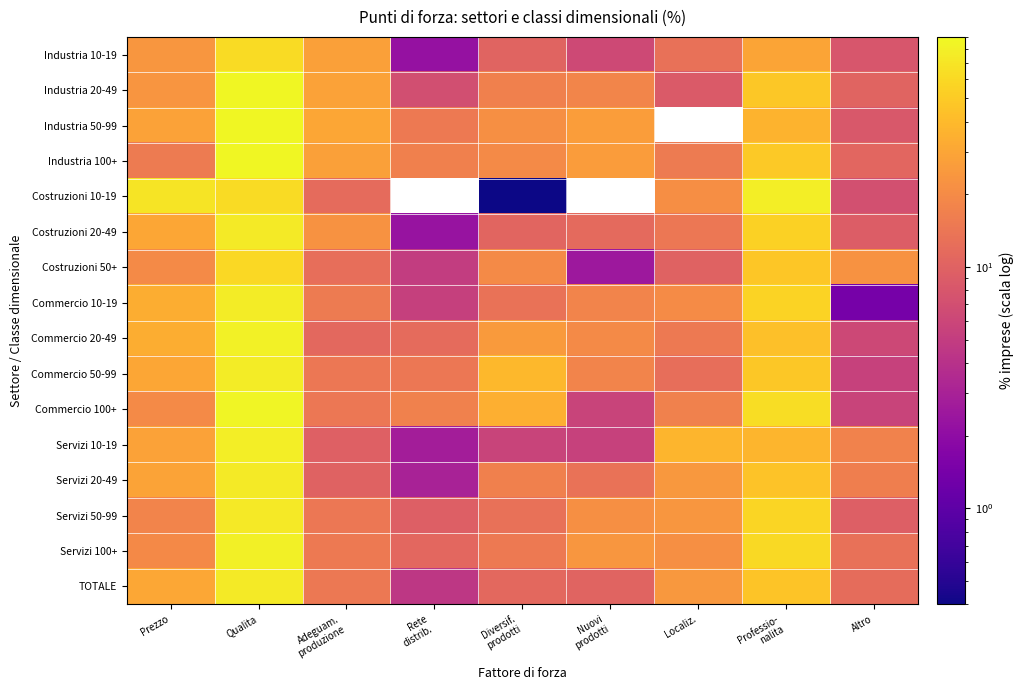

What is the difference between the TOTALE values at Adeguam. produzione and Altro?

2.8